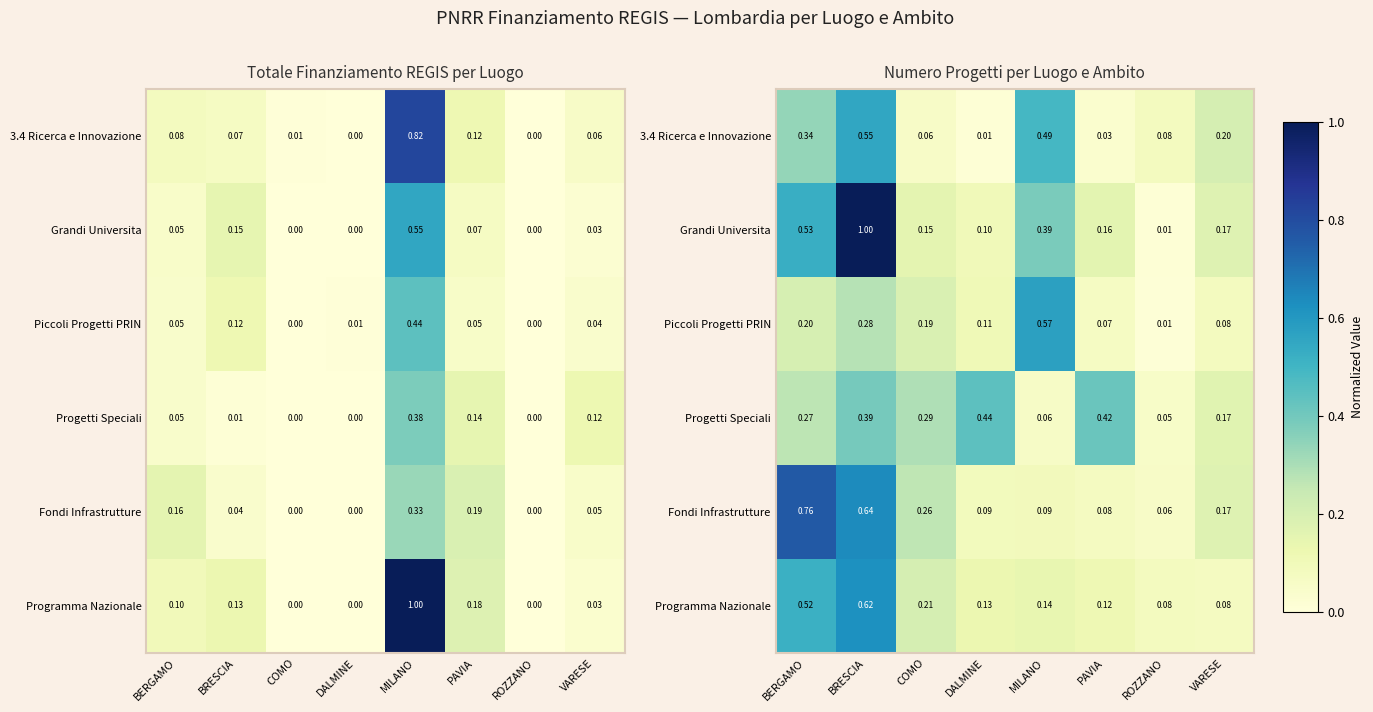

Is the value of Grandi Universita at ROZZANO greater than the value of 3.4 Ricerca e Innovazione at DALMINE?

Yes